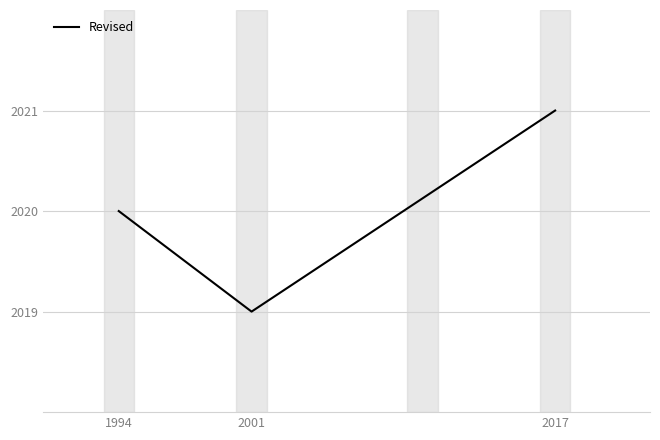

How many series are shown in this chart?

1